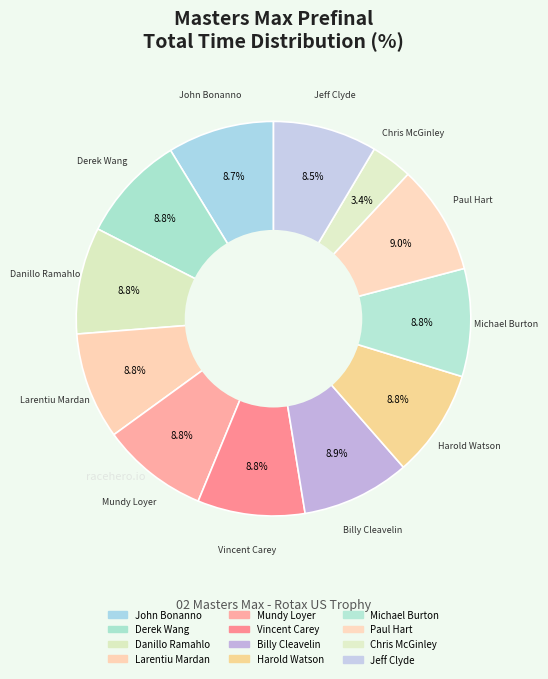

Count the number of slices in the pie.

12